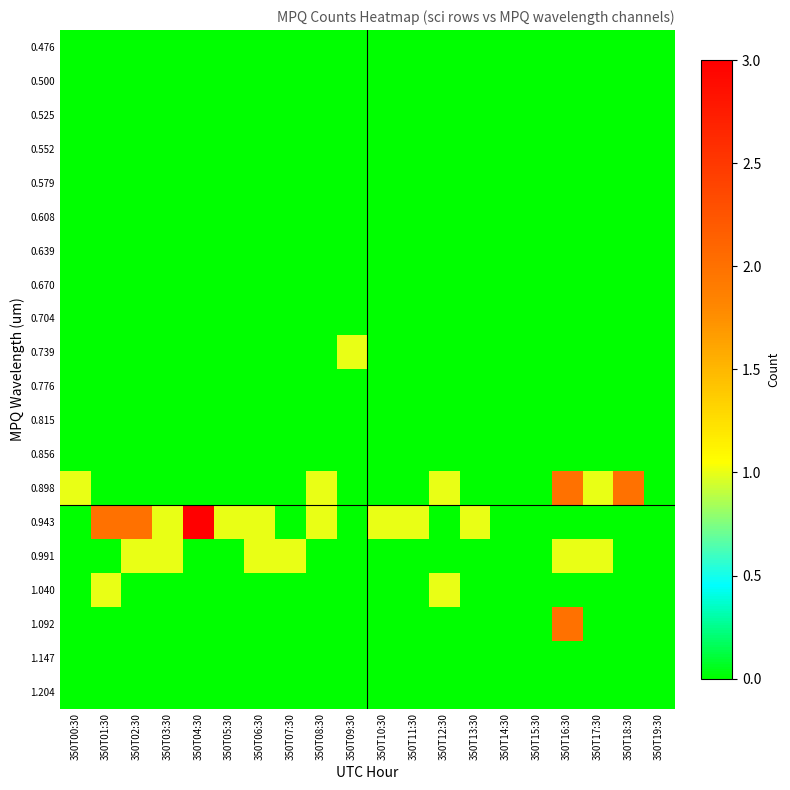

List the series in order of their peak value, highest first.

0.943, 0.898, 1.092, 0.739, 0.991, 1.040, 0.476, 0.500, 0.525, 0.552, 0.579, 0.608, 0.639, 0.670, 0.704, 0.776, 0.815, 0.856, 1.147, 1.204